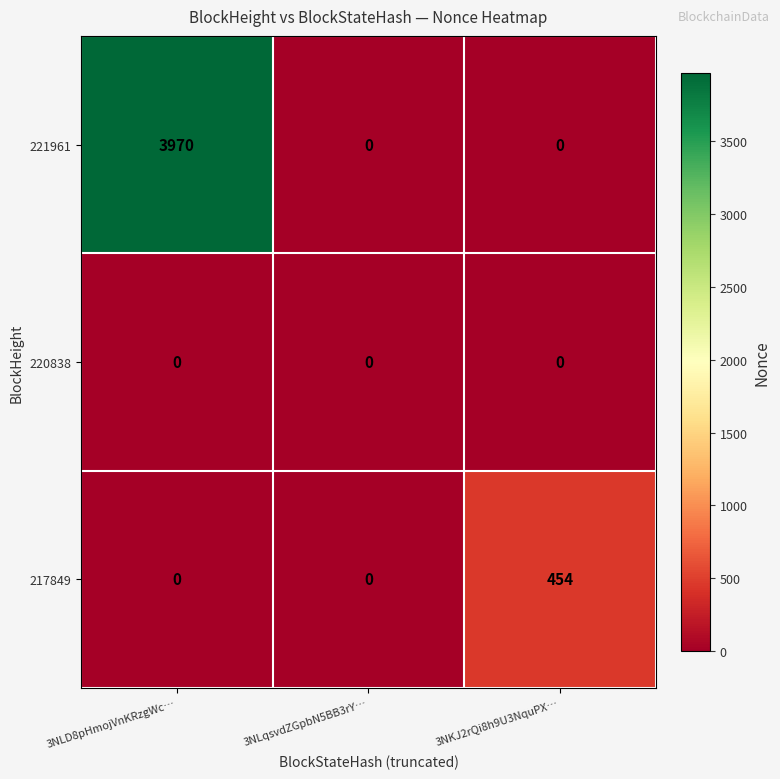

What is the total value across all series at 3NLD8pHmojVnKRzgWc…?

3970